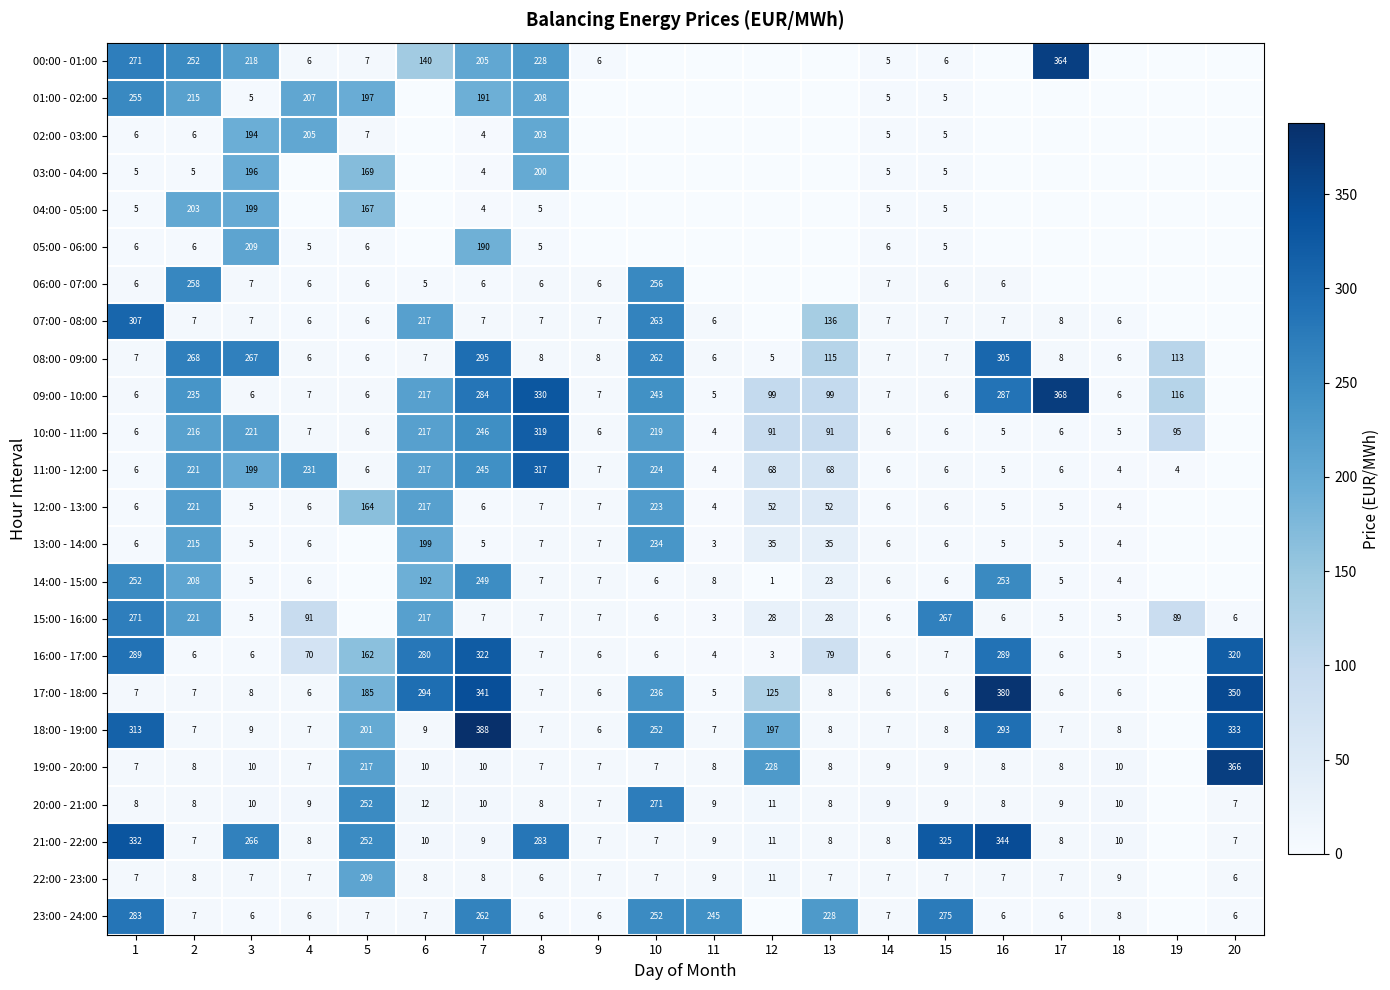

What is the sum of the 00:00 - 01:00 values at 4 and 14?

11